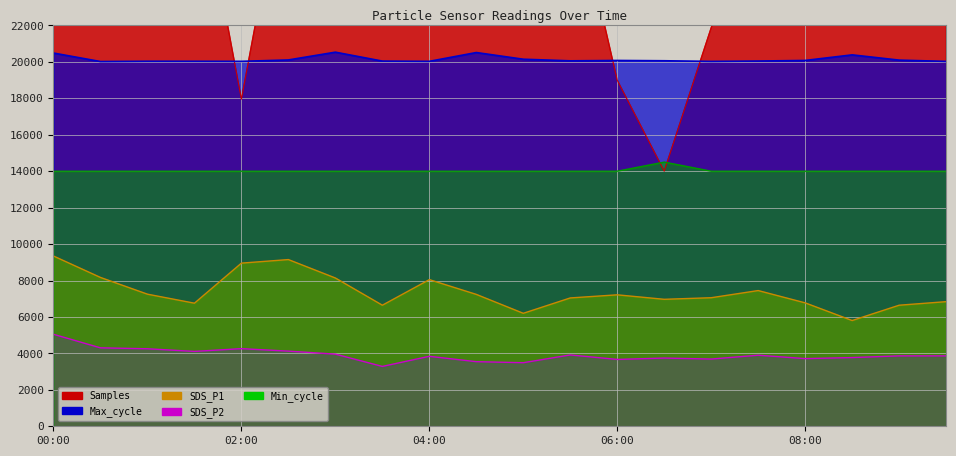

Which category has the highest value in the SDS_P2 series?

00:00